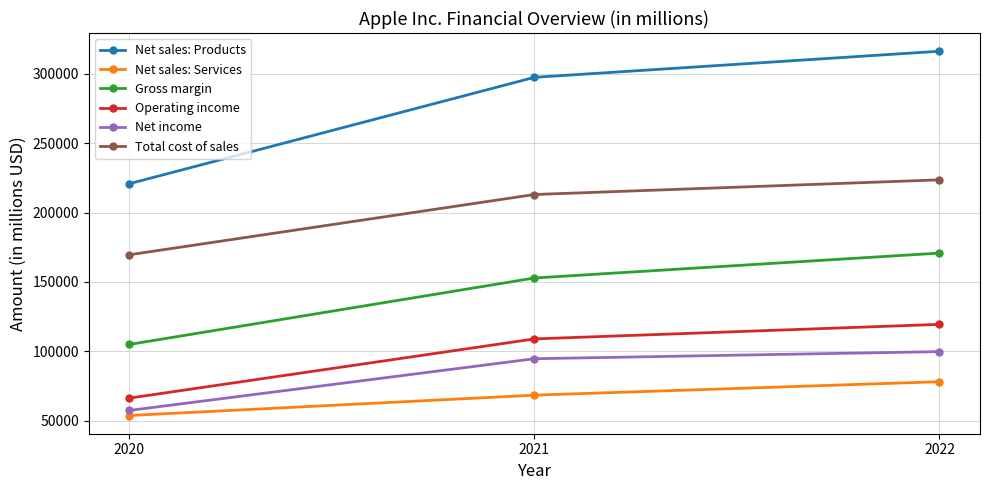

How many distinct data groups are displayed?

6